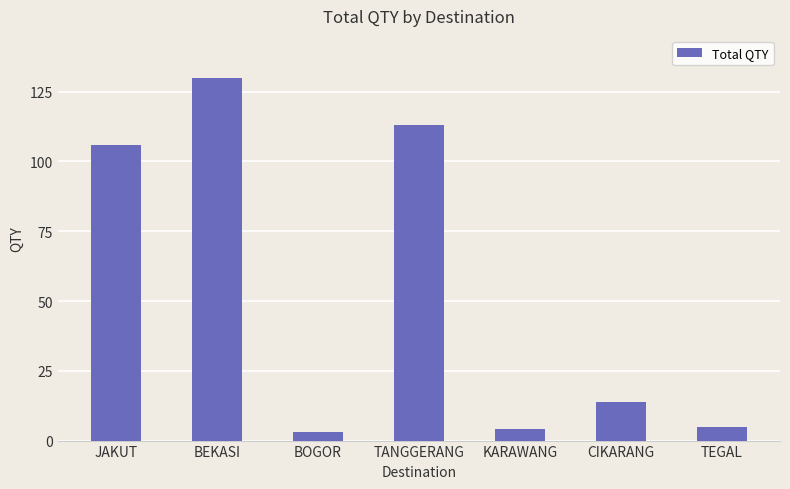

True or false: the data shows 130 at BEKASI.

True